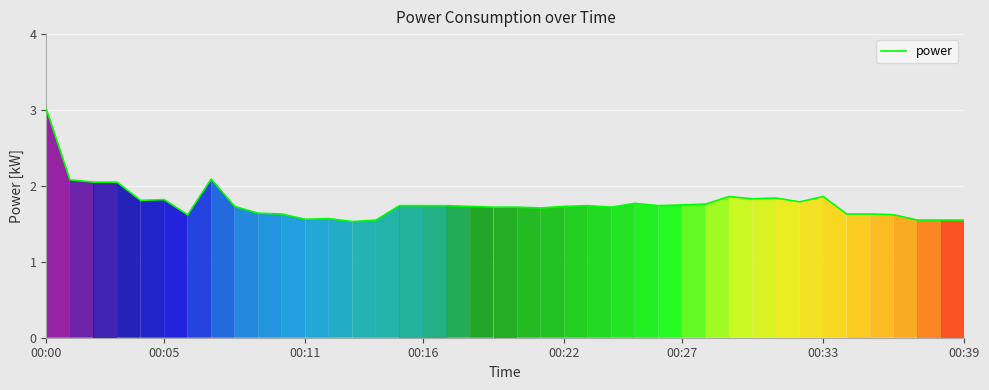

What is the difference between the second highest and second lowest values?

0.5